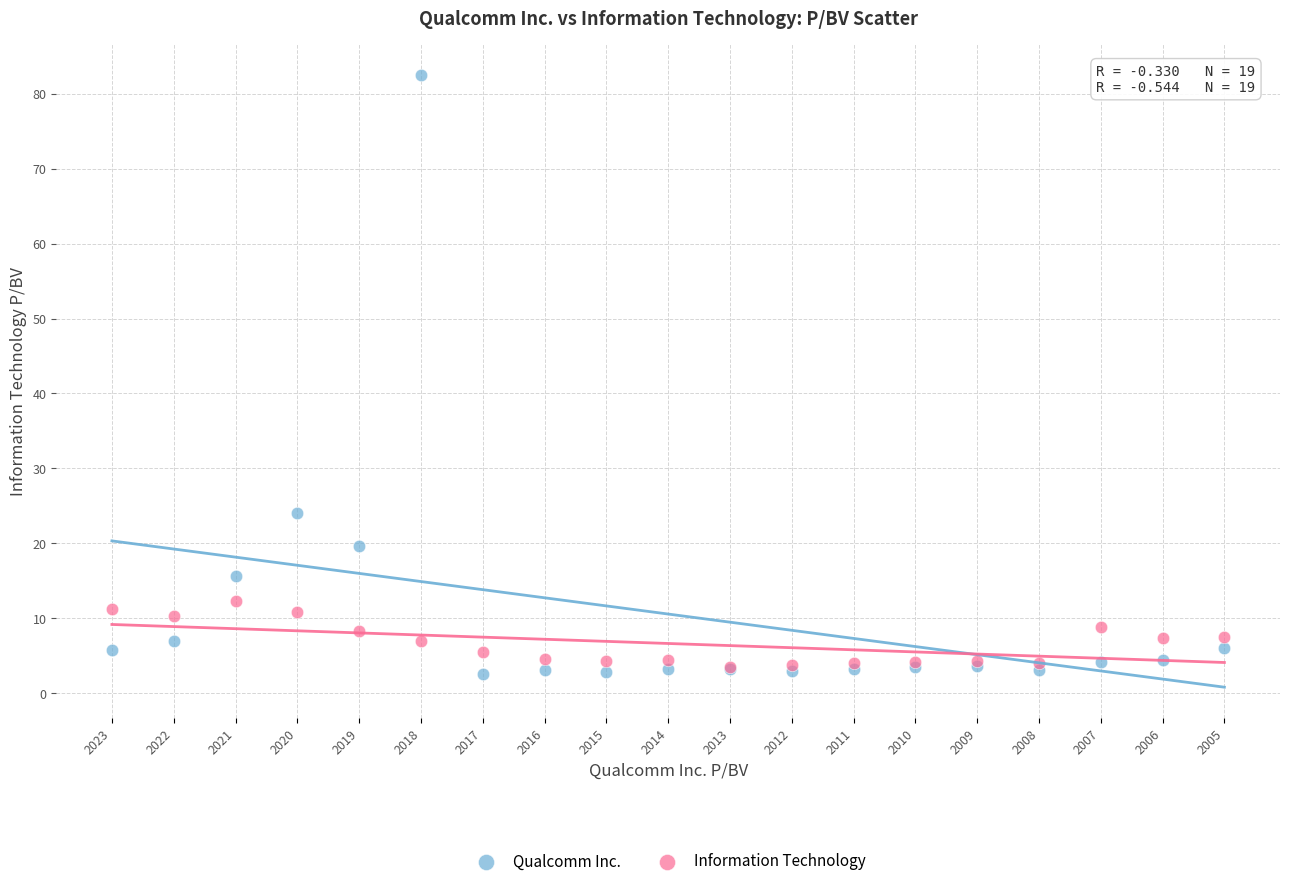

What are all the series names shown in the legend?

Qualcomm Inc., Information Technology